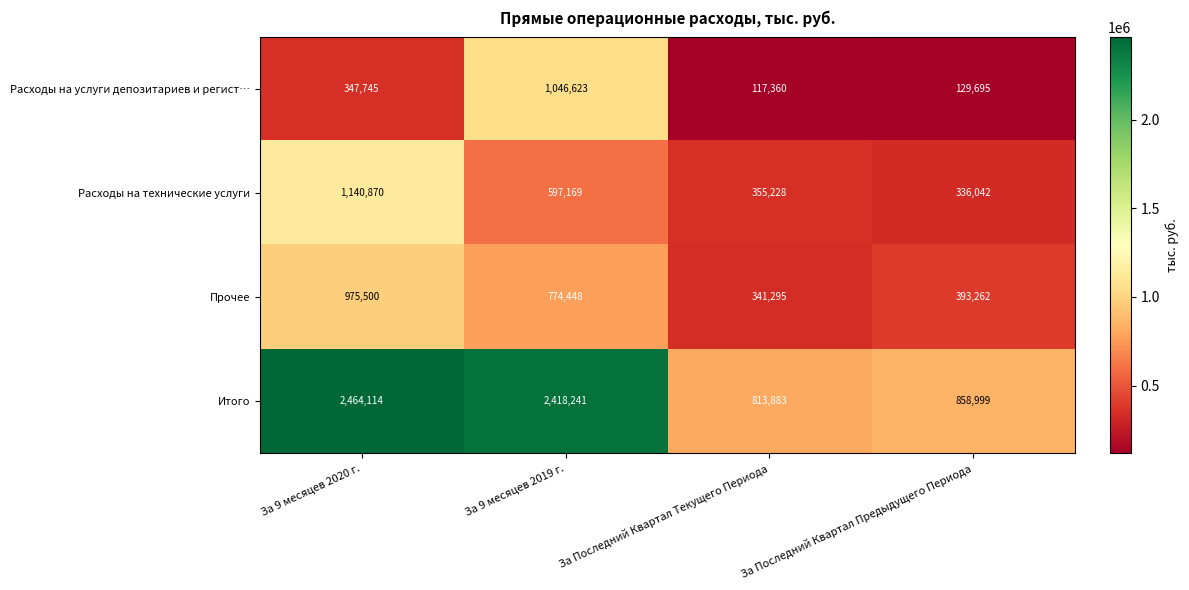

What is the sum of all Расходы на услуги депозитариев и регист… values?

1641423